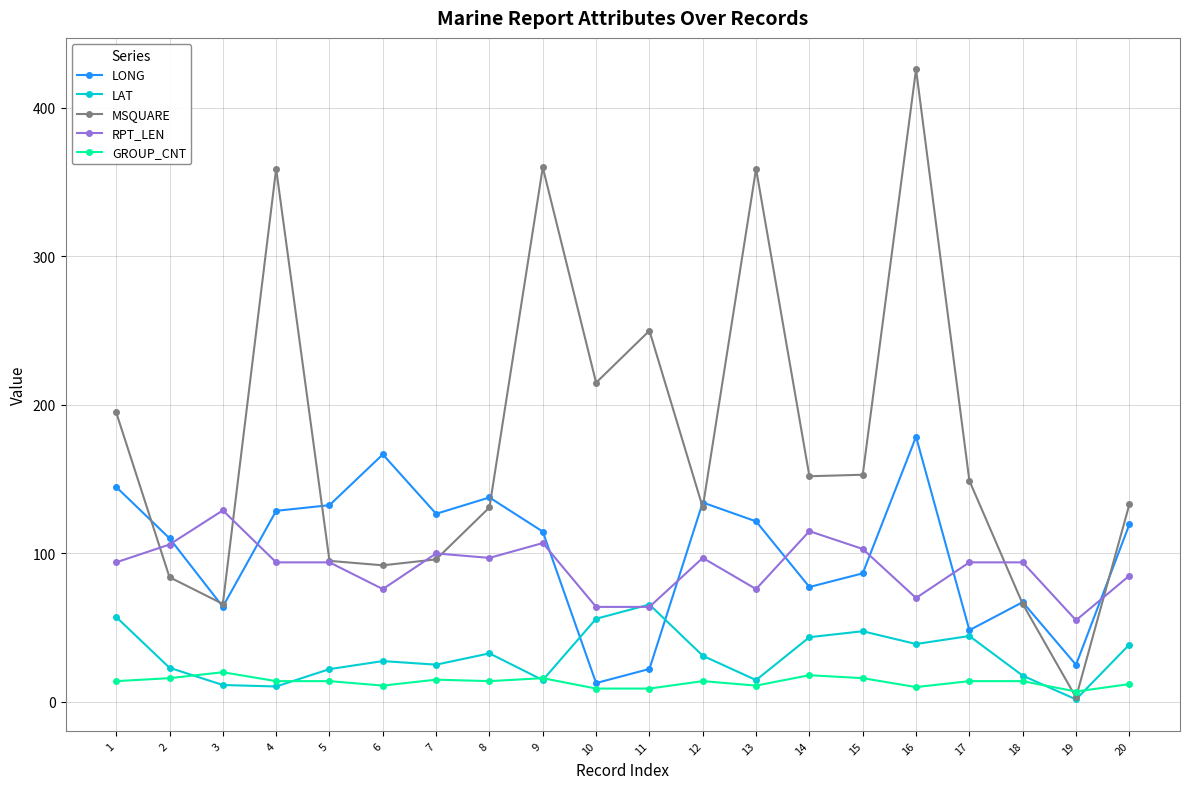

What is the sum of all LAT values?

624.1